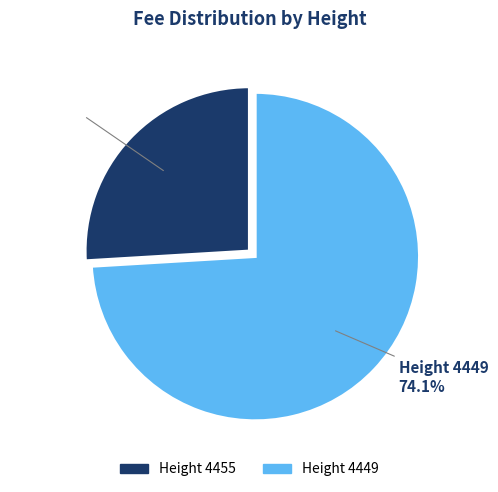

To the nearest percent, what is the average slice percentage?

50%